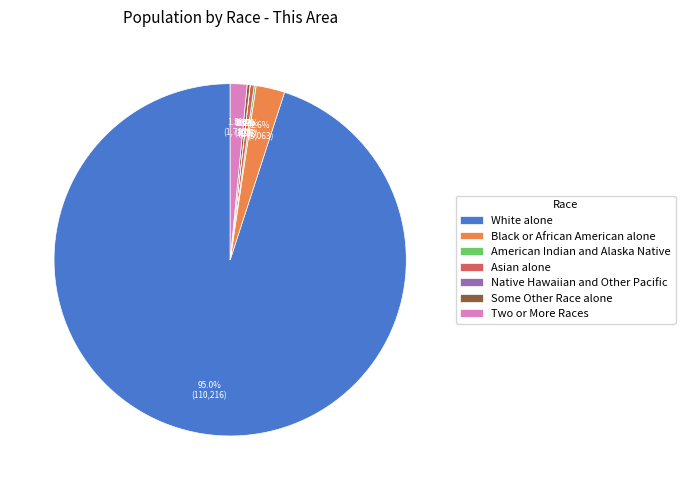

To the nearest percent, what is the difference between the Two or More Races and Asian alone slice percentages?

1%